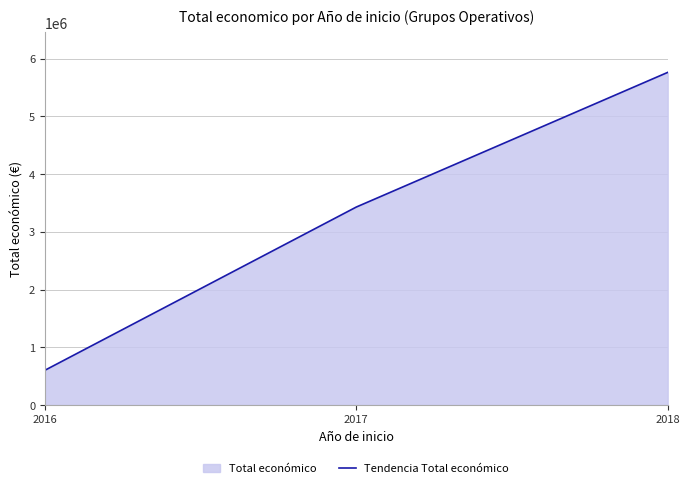

Which label corresponds to the smallest value in the chart?

2016